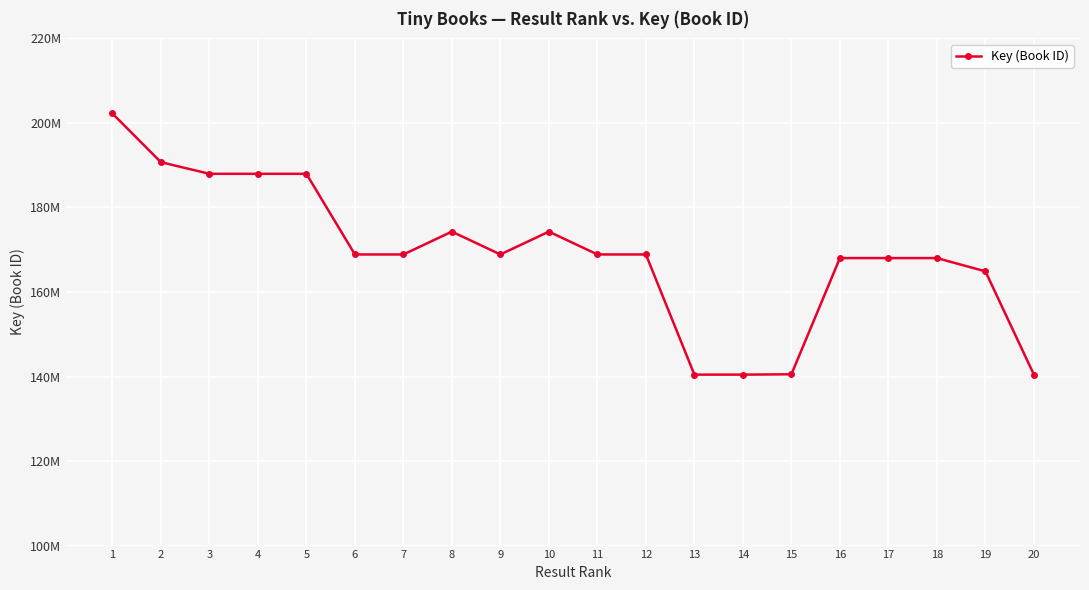

Is it true that the value at 12 is 84394908?

False